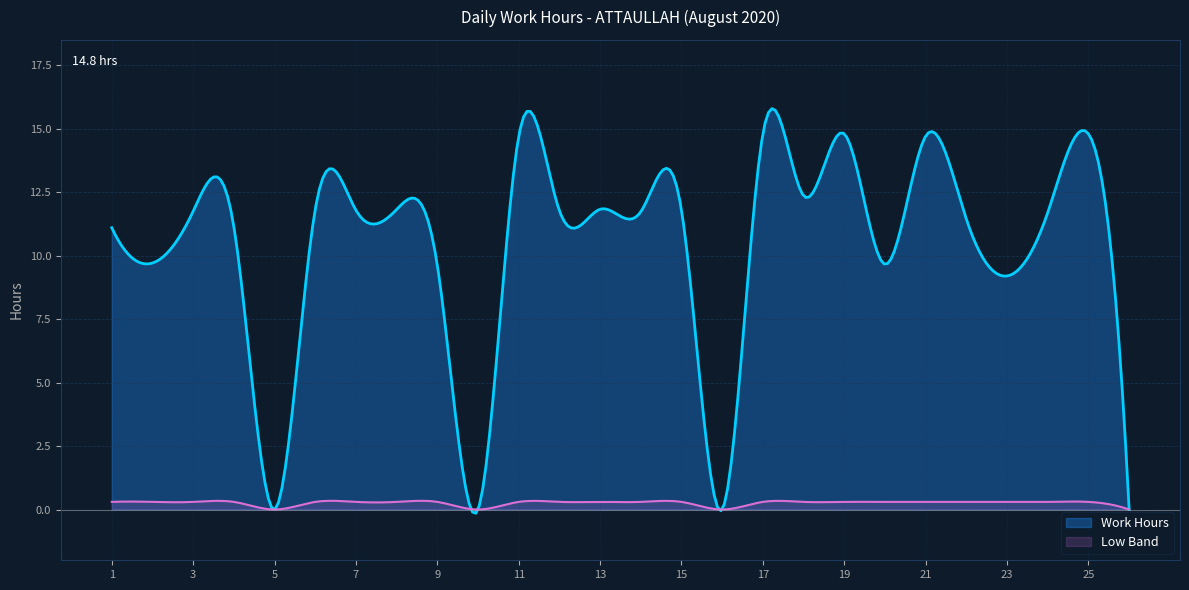

Rank the series by their maximum value, from highest to lowest.

Work Hours, Low Band